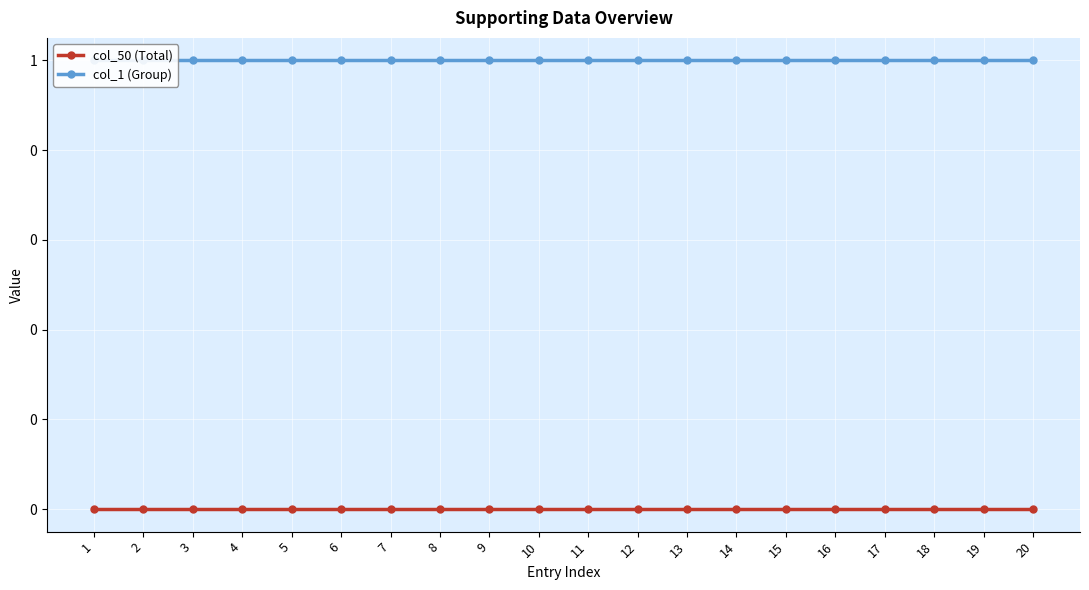

The col_1 (Group) series shows 1 at 14. True or false?

True